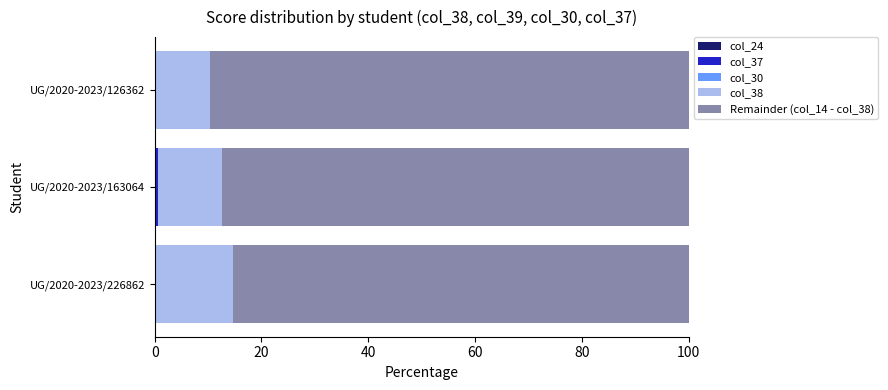

List the series in order of their peak value, lowest first.

col_37, col_24, col_30, col_38, Remainder (col_14 - col_38)